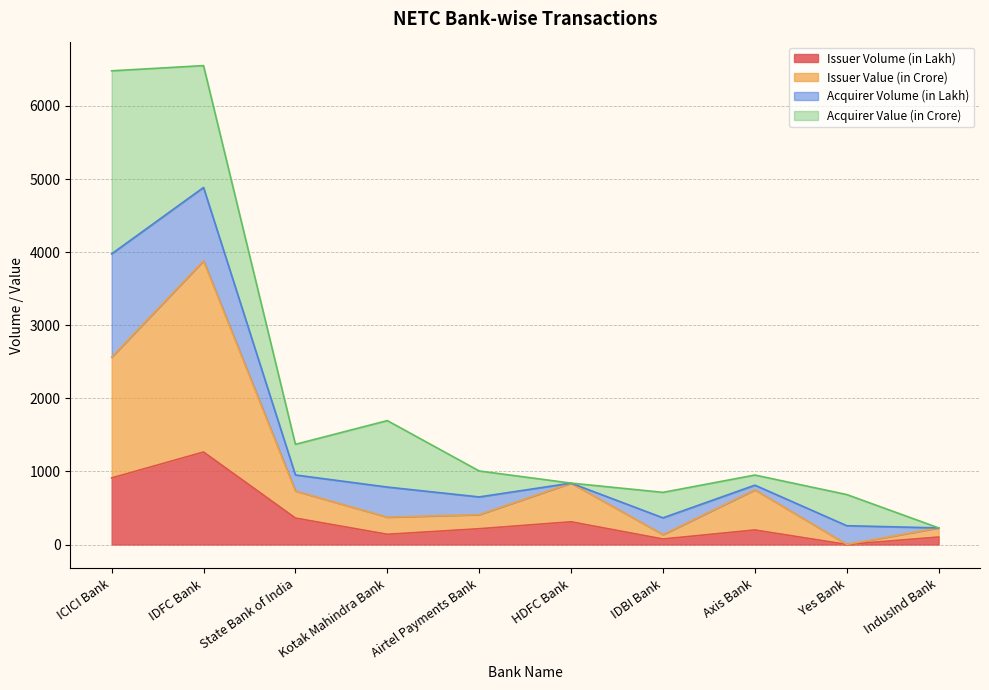

How many interior local peaks does the Issuer Volume (in Lakh) series have?

3